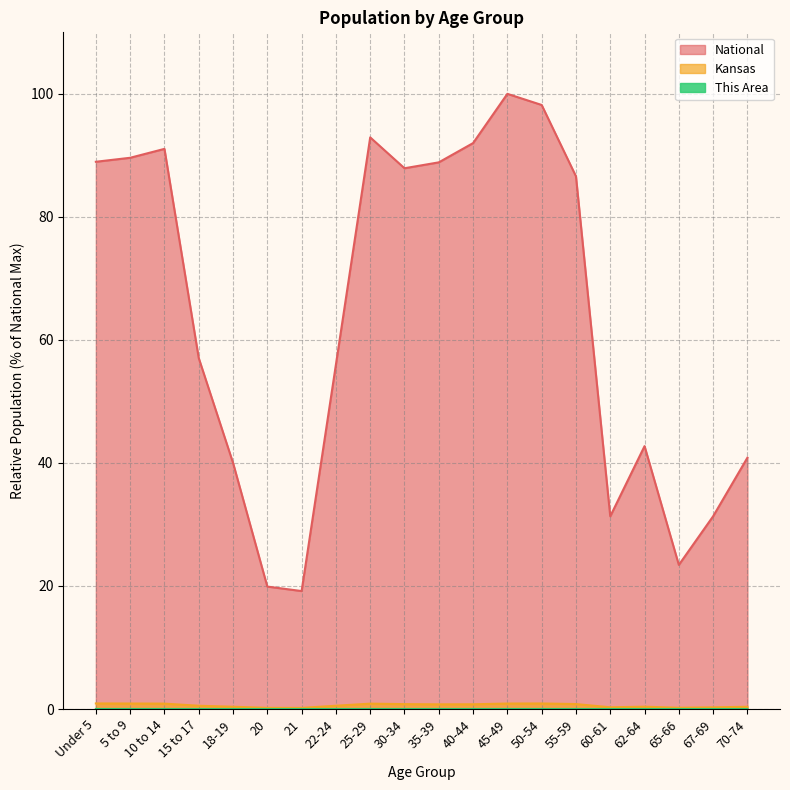

Reading left to right, list all the values displayed in this chart.

This Area: Under 5=0.0	5 to 9=0.0	10 to 14=0.0	15 to 17=0.0	18-19=0.0	20=0.0	21=0.0	22-24=0.0	25-29=0.0	30-34=0.0	35-39=0.0	40-44=0.0	45-49=0.0	50-54=0.0	55-59=0.0	60-61=0.0	62-64=0.0	65-66=0.0	67-69=0.0	70-74=0.0
Kansas: Under 5=0.9	5 to 9=0.9	10 to 14=0.9	15 to 17=0.5	18-19=0.4	20=0.2	21=0.2	22-24=0.5	25-29=0.9	30-34=0.8	35-39=0.8	40-44=0.8	45-49=0.9	50-54=0.9	55-59=0.8	60-61=0.3	62-64=0.4	65-66=0.2	67-69=0.3	70-74=0.4
National: Under 5=89.0	5 to 9=89.6	10 to 14=91.1	15 to 17=57.0	18-19=40.0	20=19.9	21=19.2	22-24=56.0	25-29=92.9	30-34=87.9	35-39=88.9	40-44=92.0	45-49=100.0	50-54=98.2	55-59=86.6	60-61=31.3	62-64=42.7	65-66=23.4	67-69=31.3	70-74=40.9